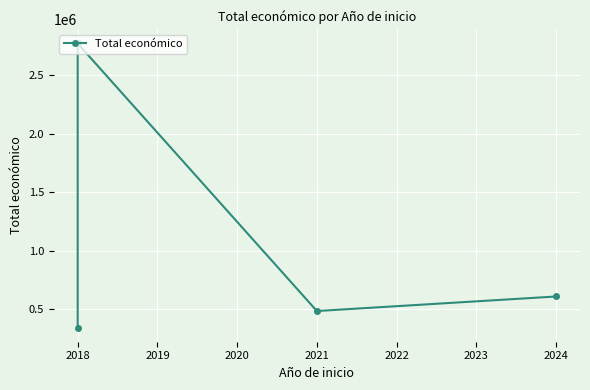

What is the difference between the maximum and minimum values?

2425116